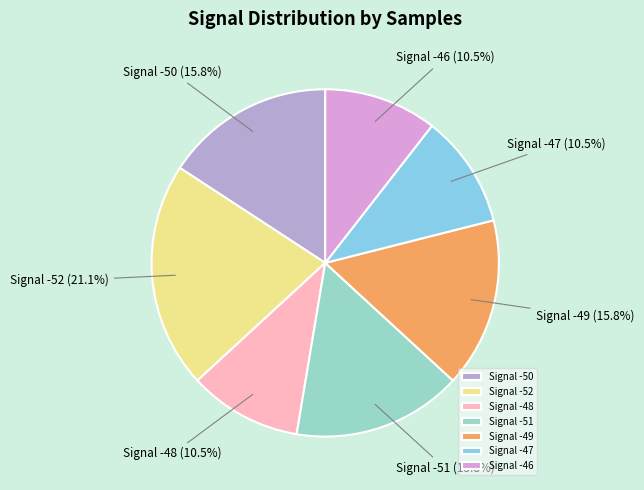

Which slice is the largest?

Signal -52